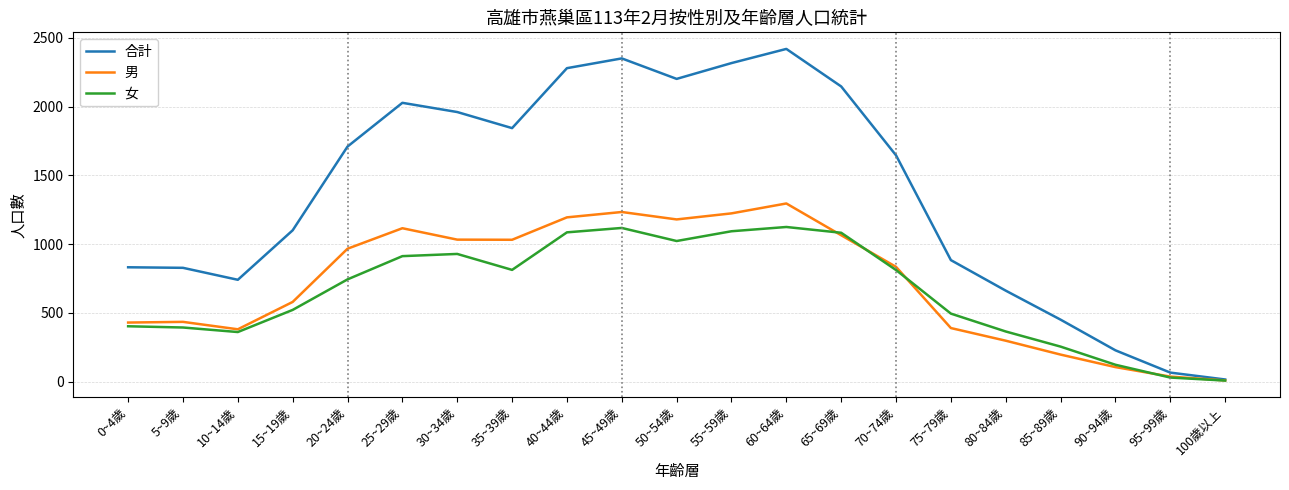

What is the sum of the 女 values at 30~34歲 and 35~39歲?

1740